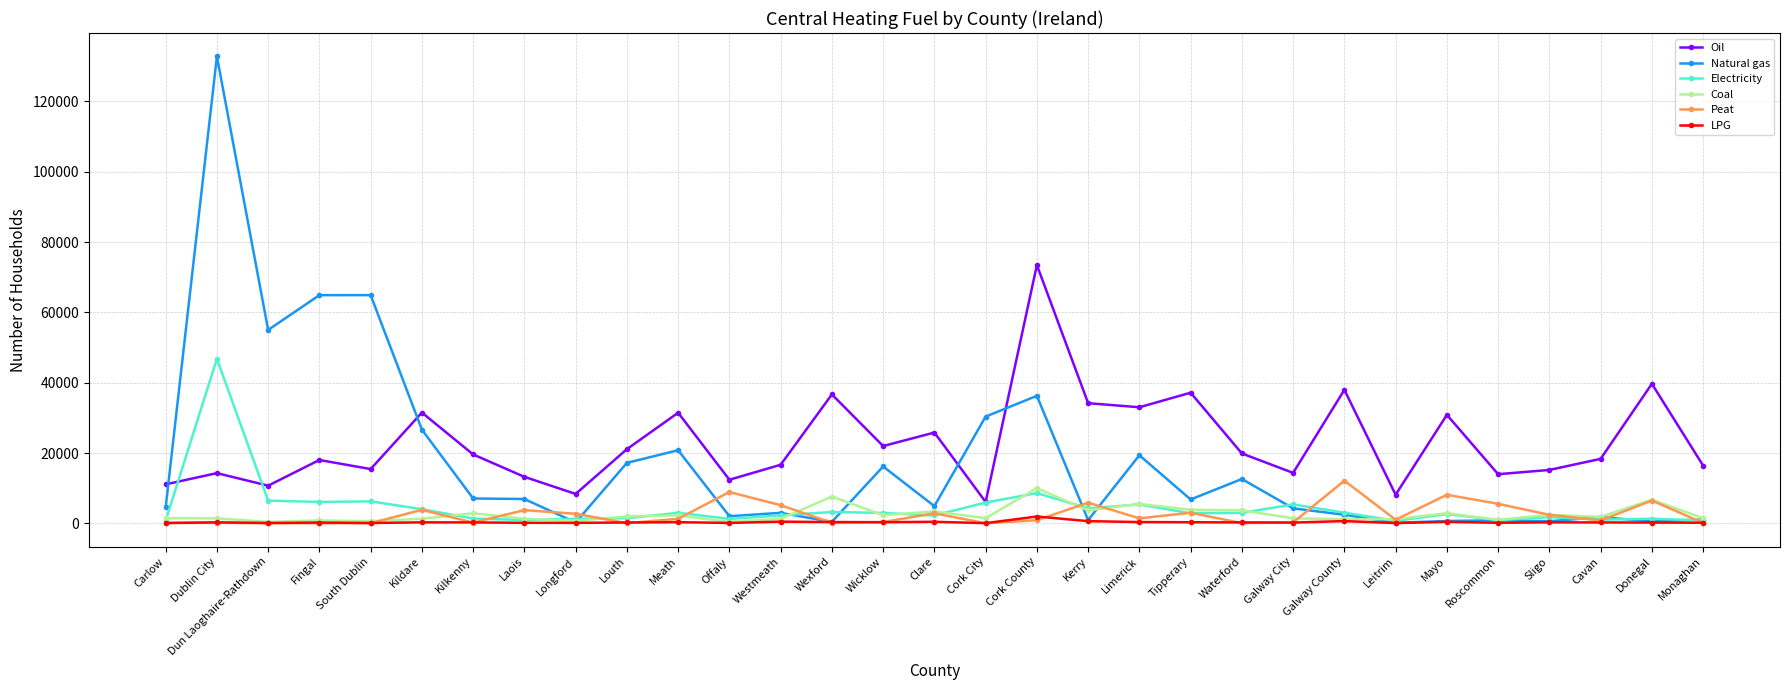

What is the difference between the Coal values at Clare and Meath?

1124